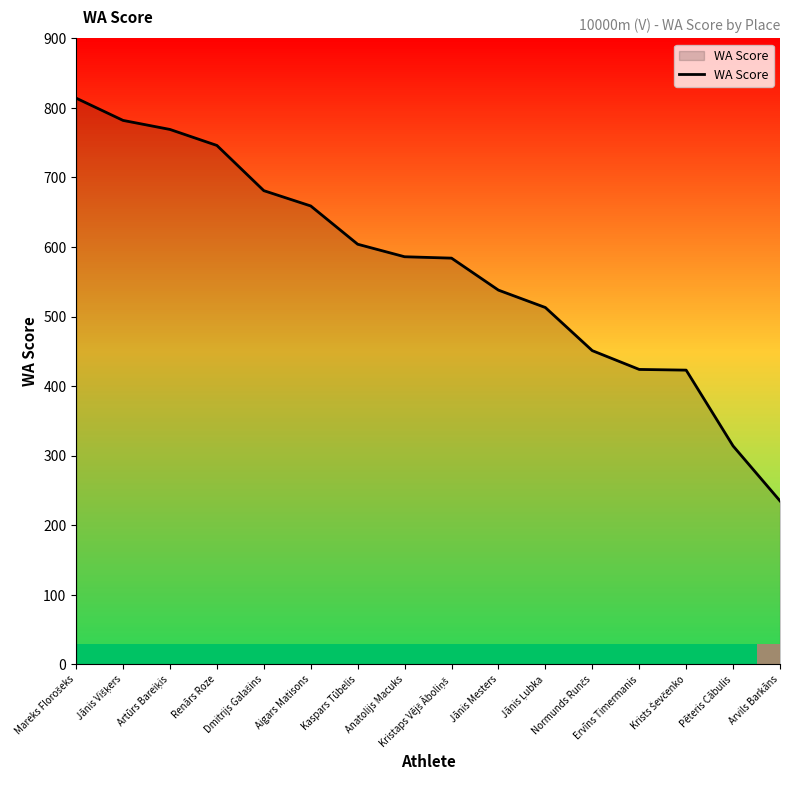

How many lines are shown in the chart?

1